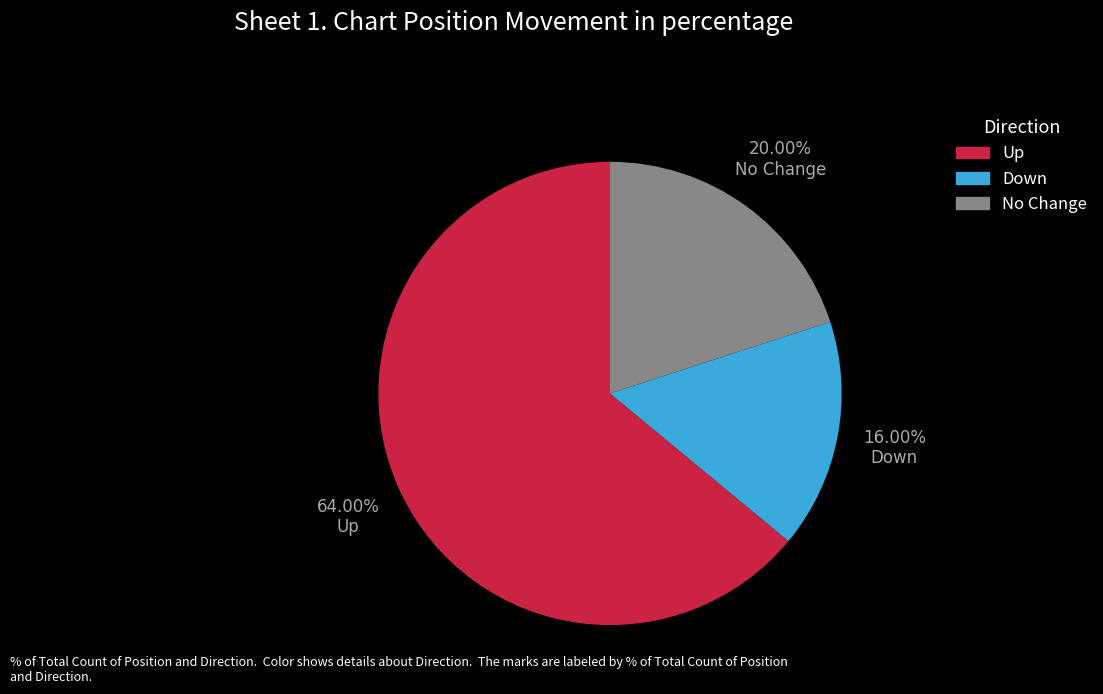

Is there any slice that represents more than half of the pie?

Yes